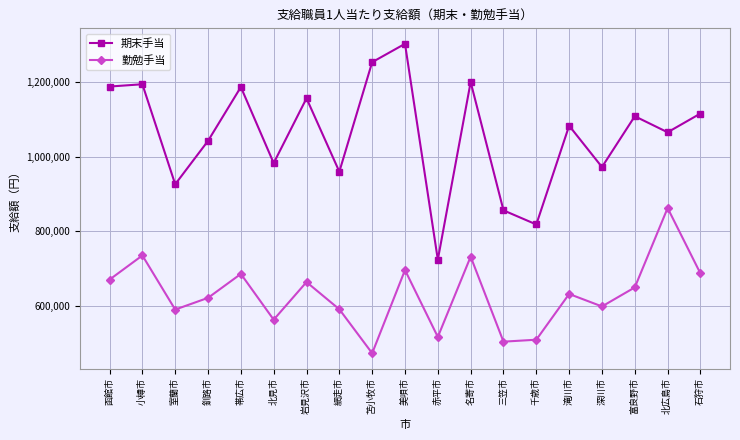

Which series has the largest total across all categories?

期末手当